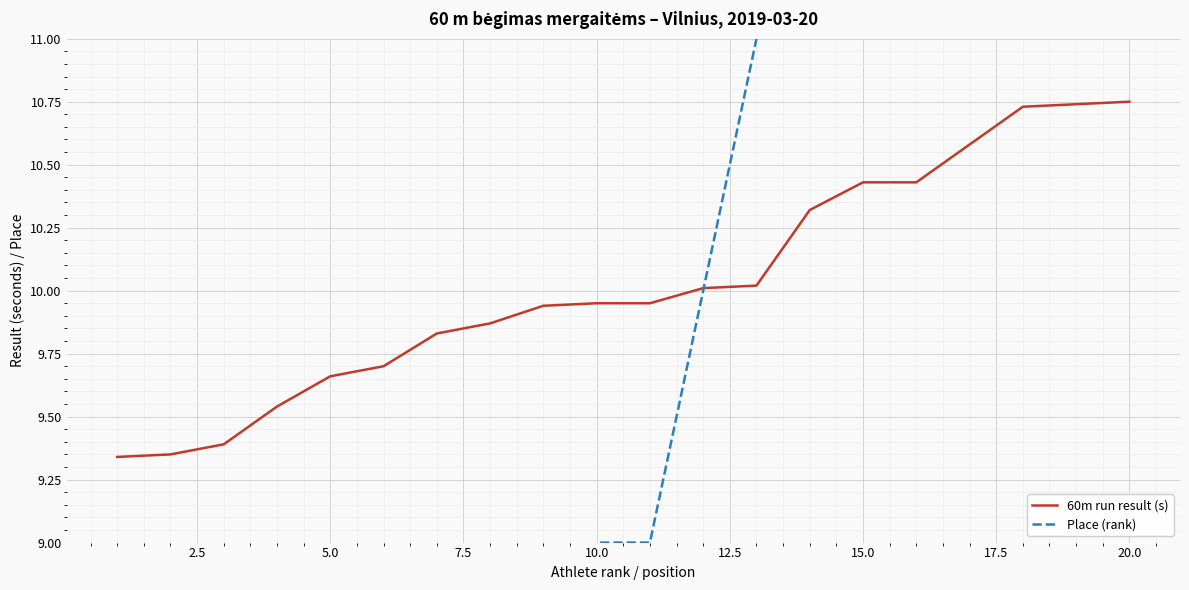

What is the average value of the Place (rank) series?

9.1